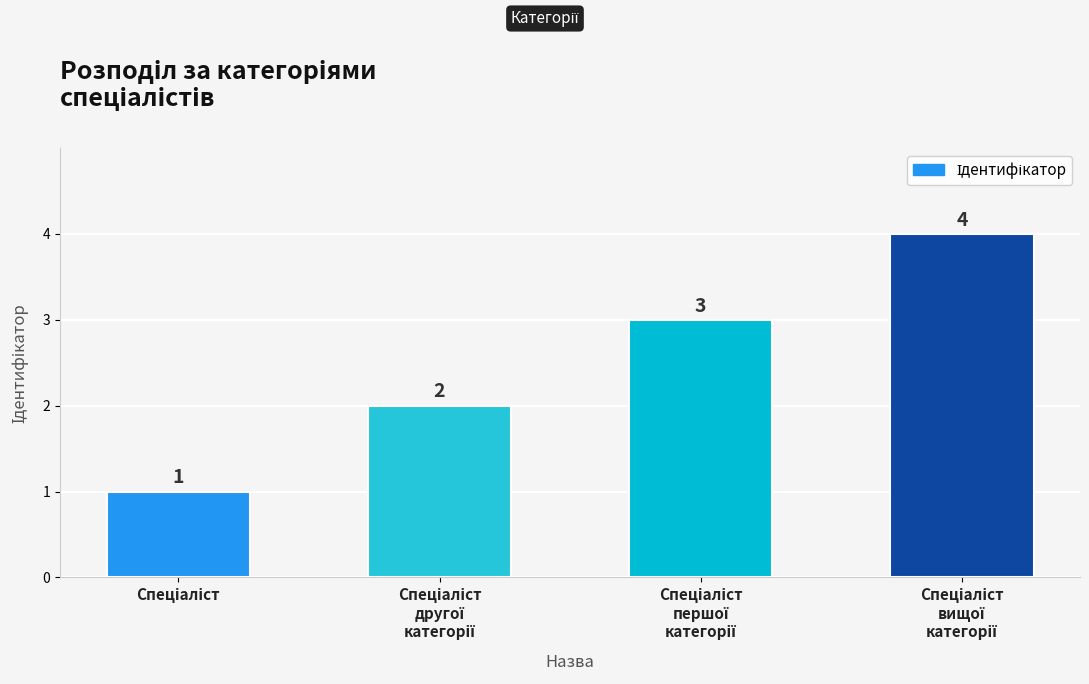

What is the difference between the maximum and minimum values?

3